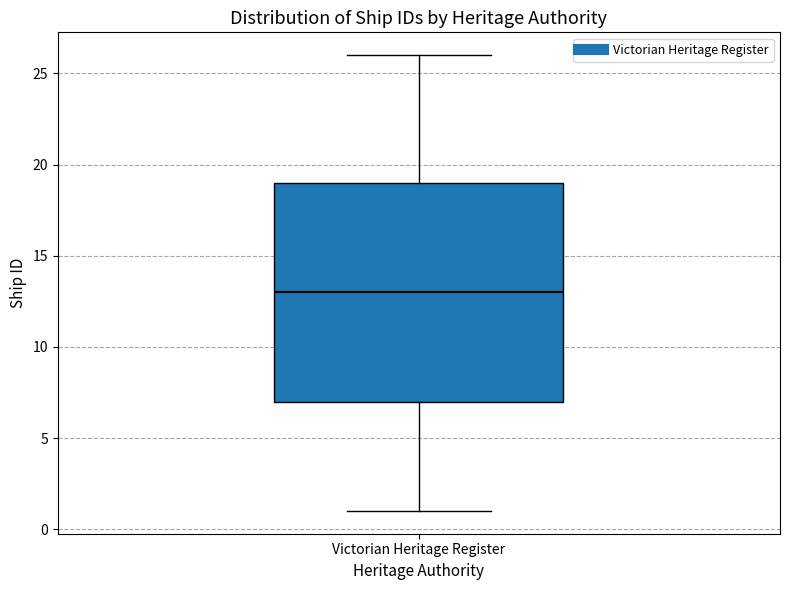

Where is the lower edge of the box for Victorian Heritage Register on the y-axis? The values are not printed on the chart, so give them approximately, as read against the axis.

7